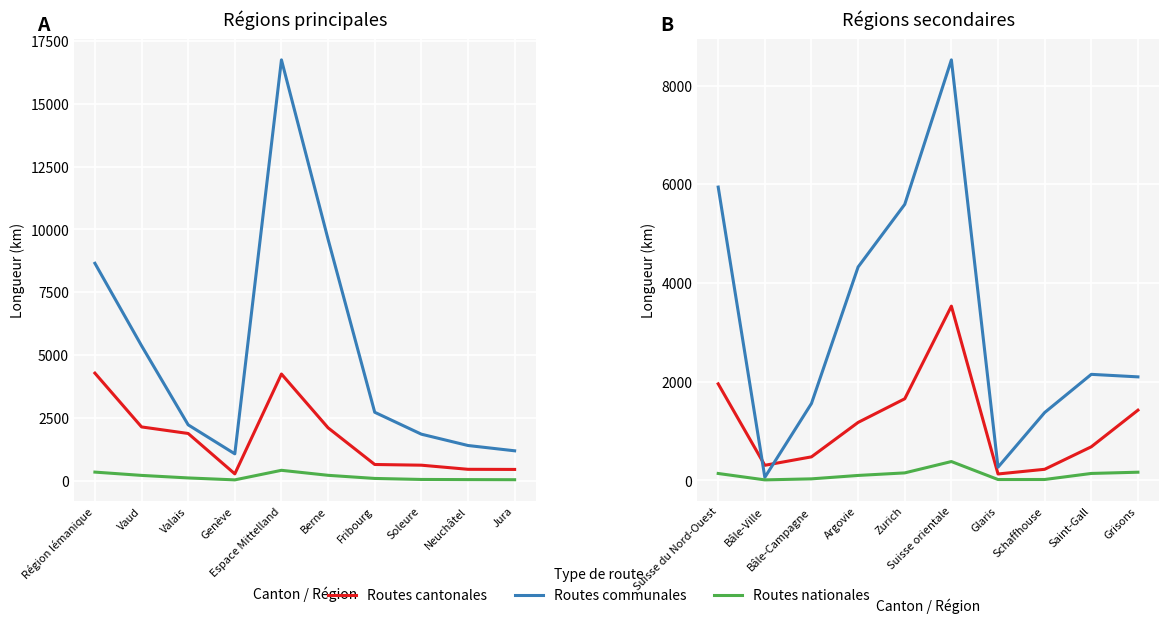

How many lines are shown in the chart?

3